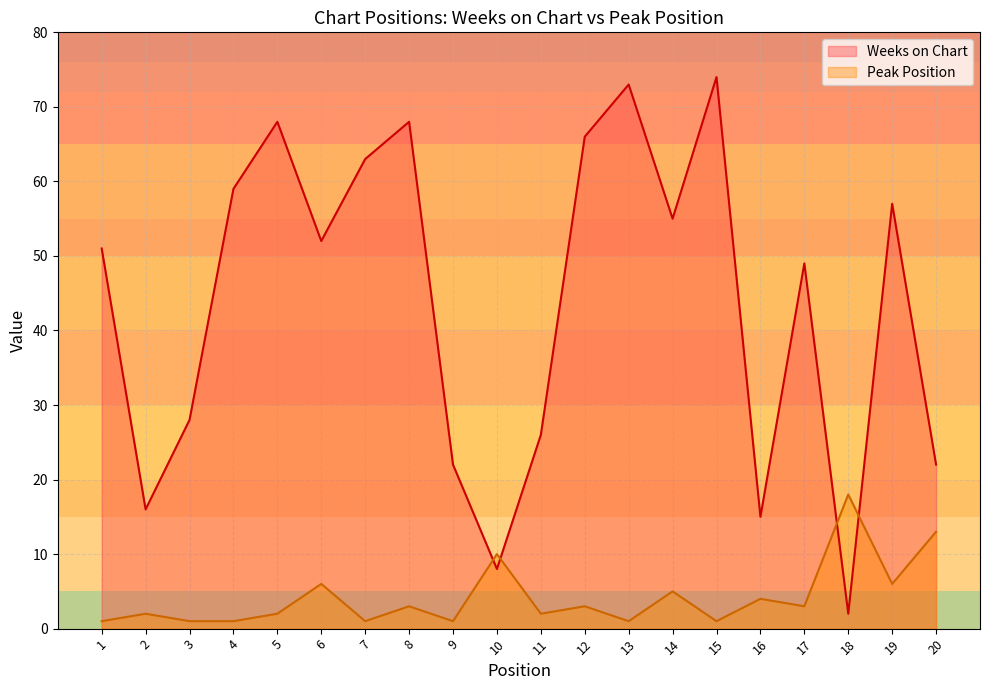

What are all the series names shown in the legend?

Weeks on Chart, Peak Position